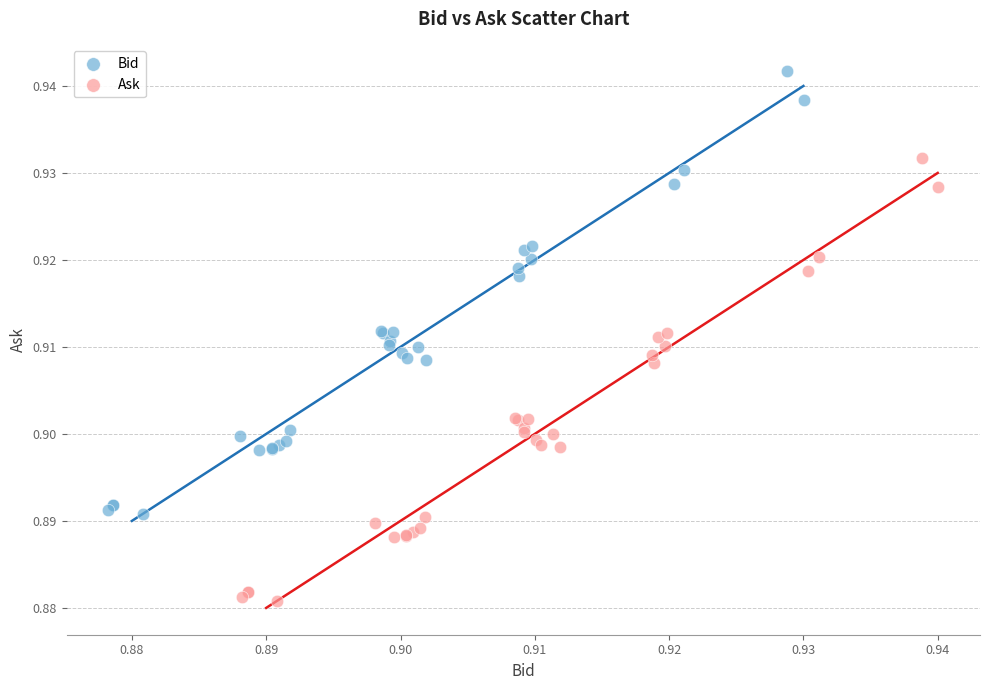

Which series reaches the minimum Y coordinate?

Ask